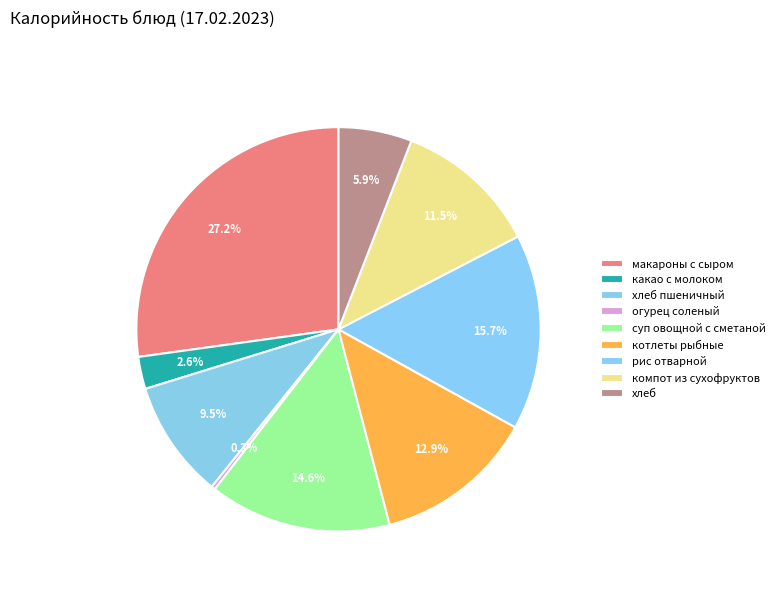

To the nearest percent, what percentage of the pie is котлеты рыбные?

13%